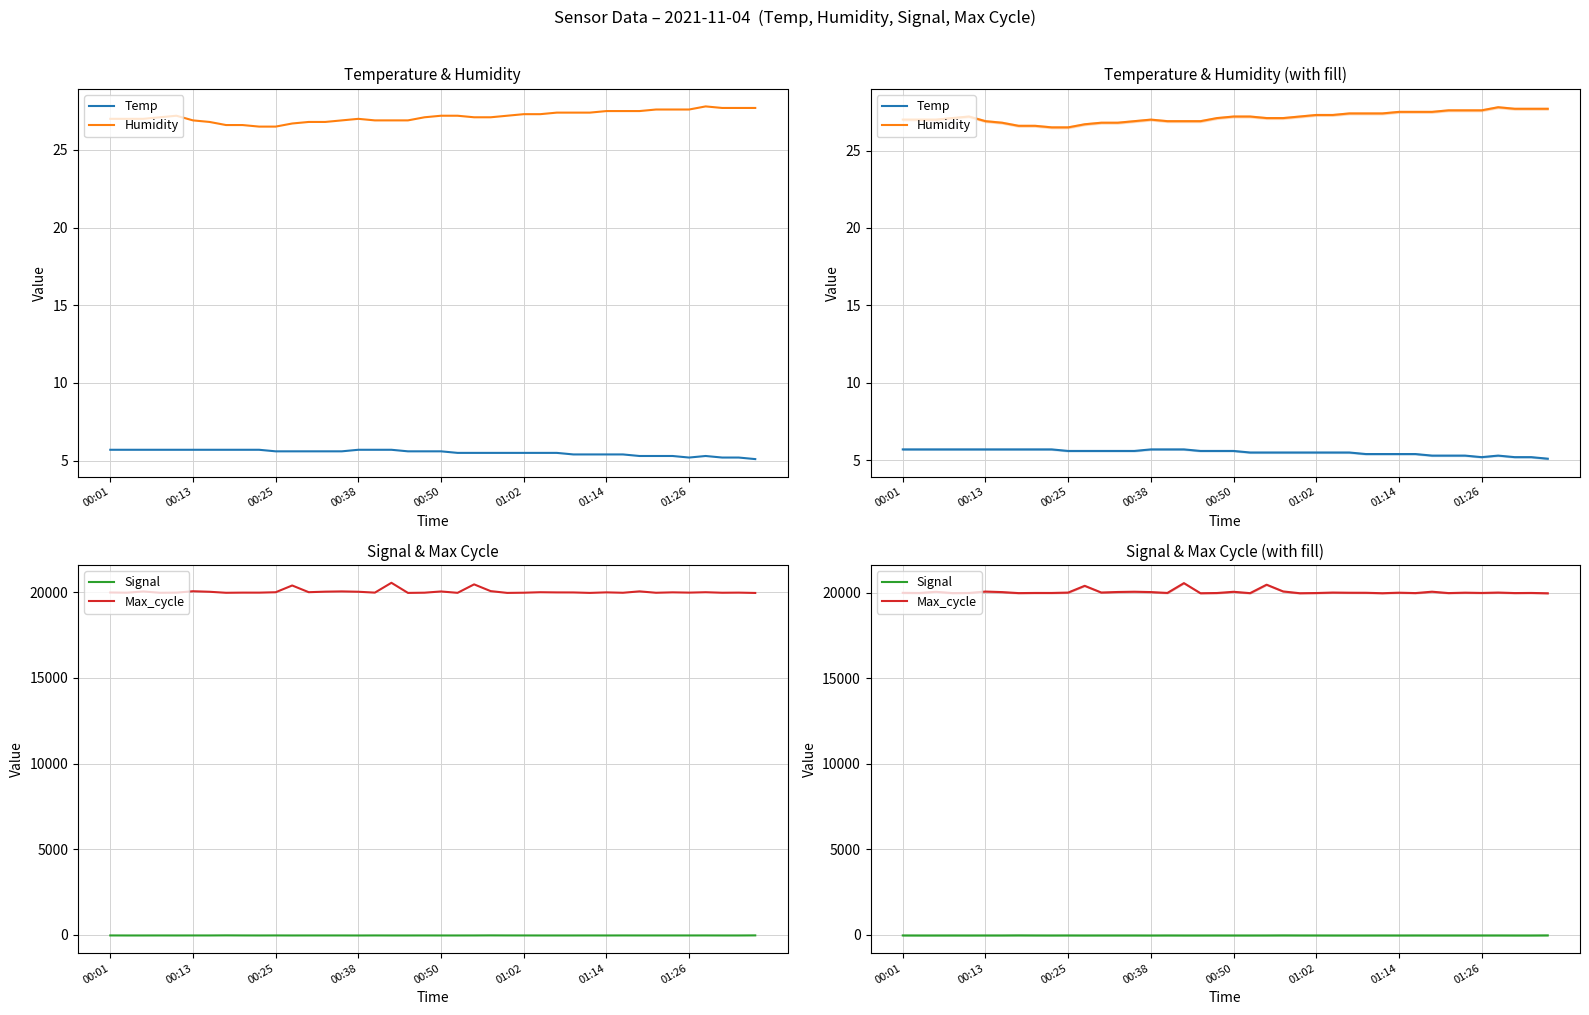

What is the difference between the Max_cycle values at 17 and 30?

559.0